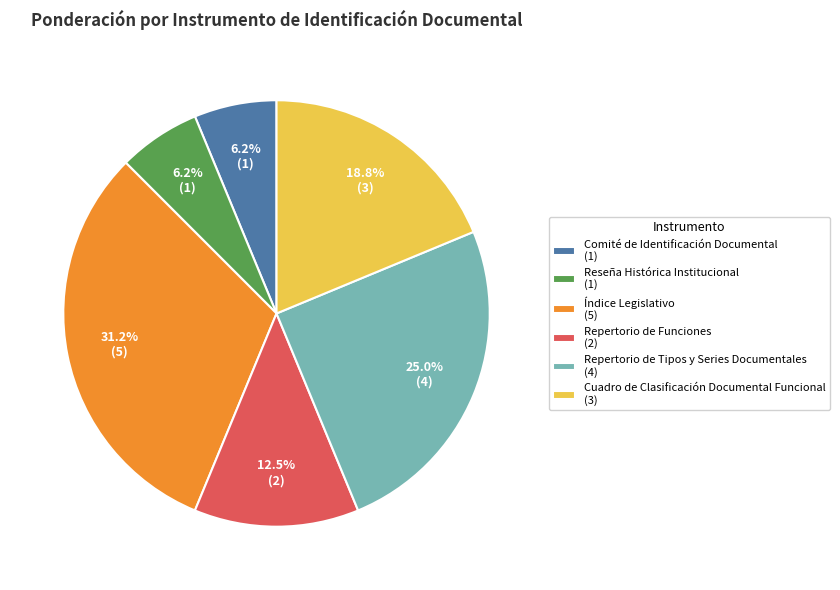

How much of the chart is everything except Índice Legislativo (5)?

68.8%